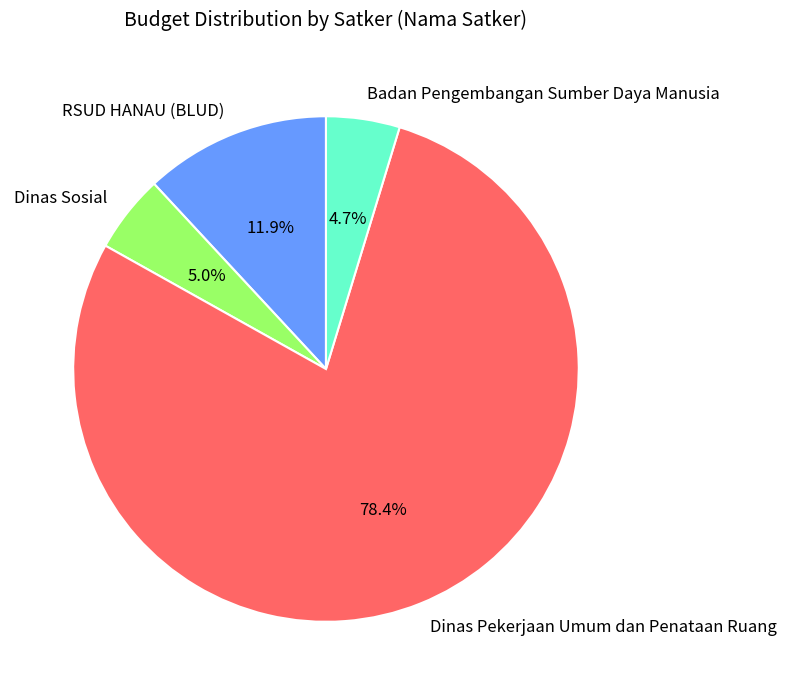

True or false: Dinas Pekerjaan Umum dan Penataan Ruang accounts for 31% of the total.

False